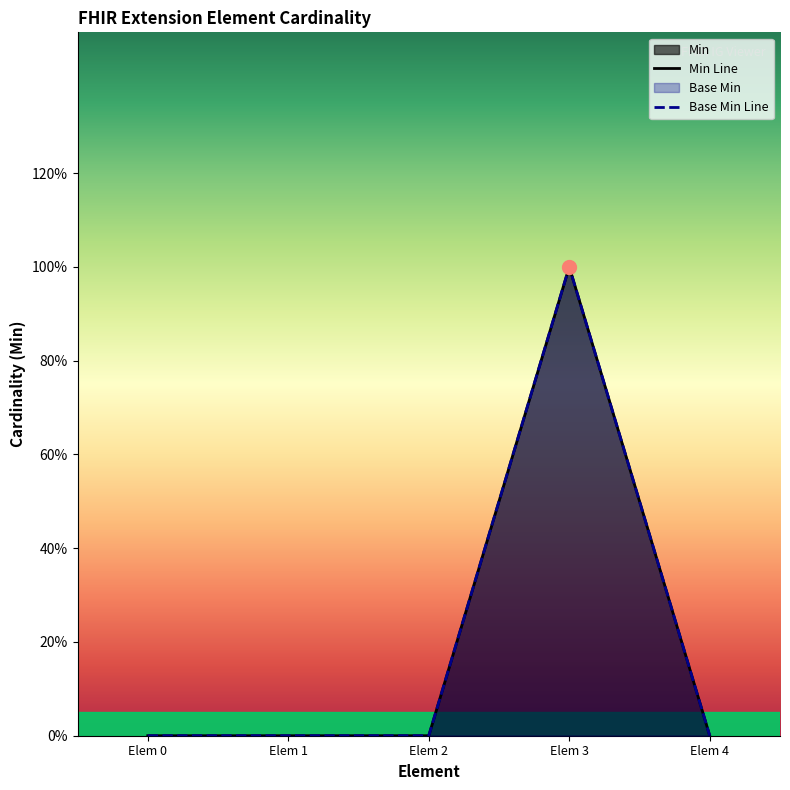

What is the difference between the maximum and minimum values in the Base Min Line series?

1